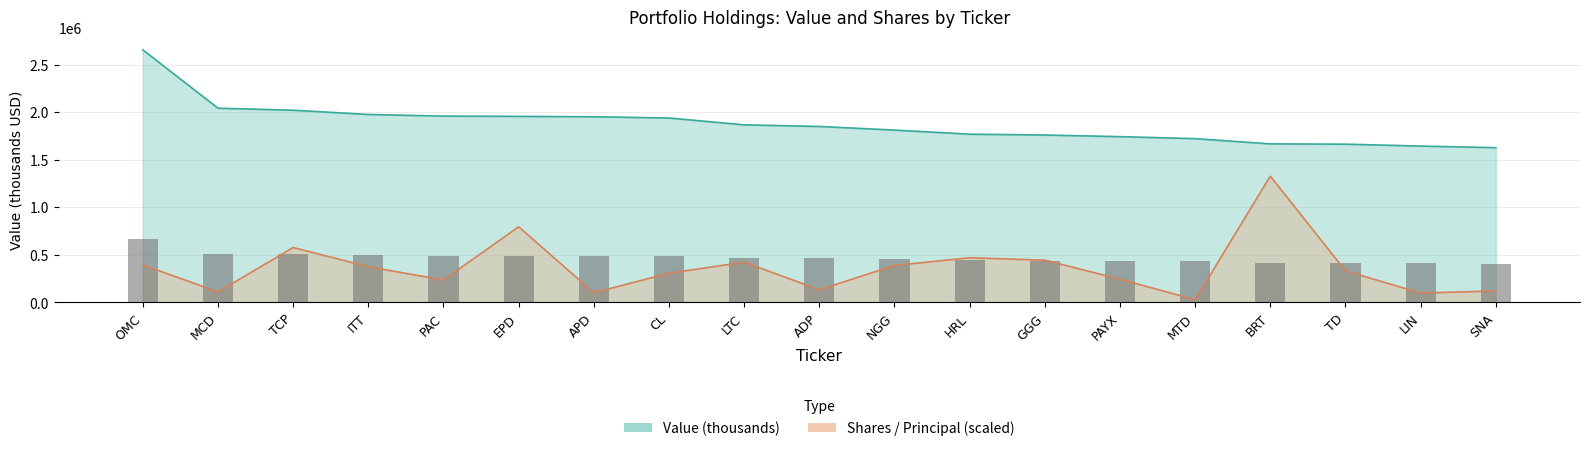

Between PAC and EPD, which series saw the biggest shift?

Shares / Principal